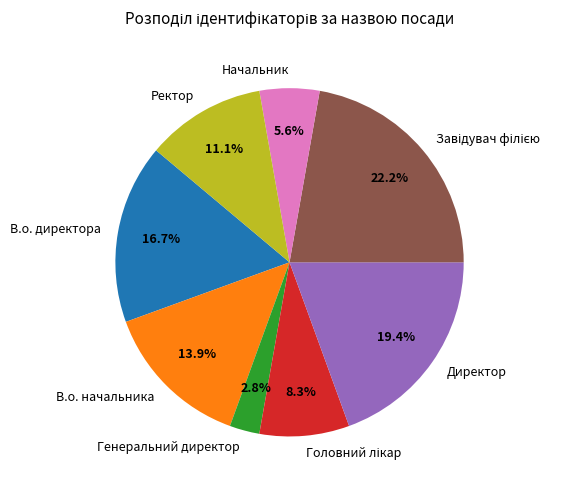

Is there any slice that represents more than half of the pie?

No